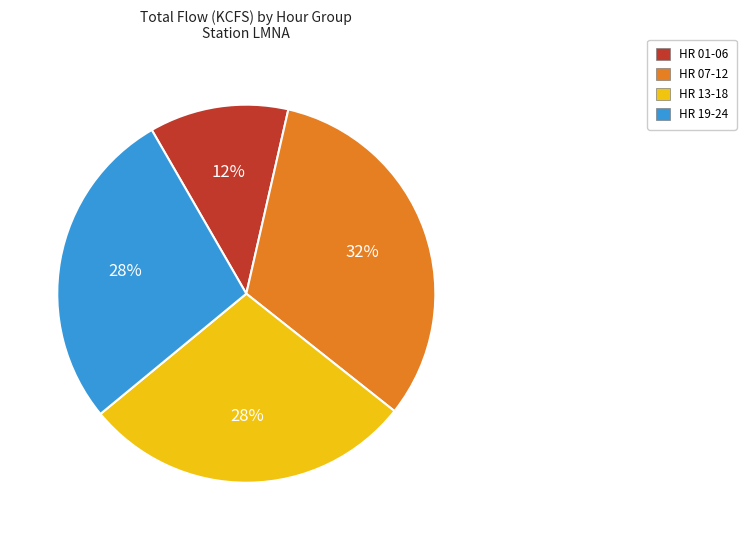

The HR 07-12 slice represents 38% of the pie. True or false?

False